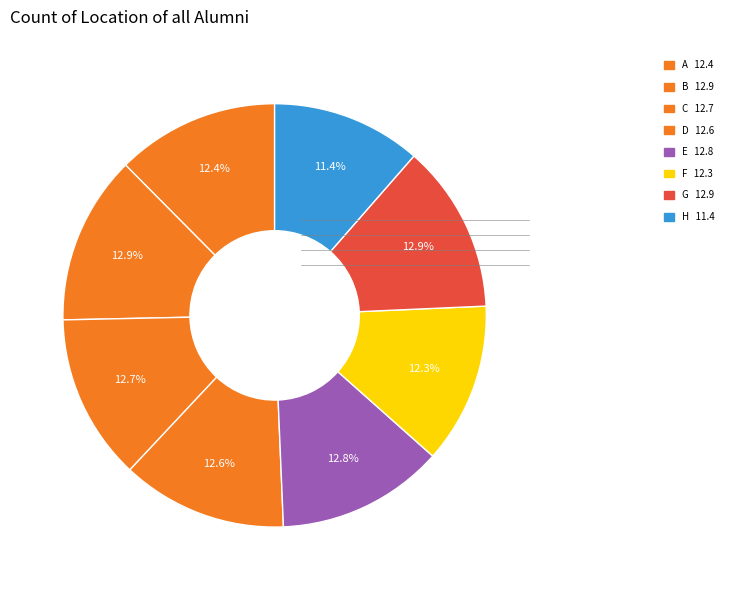

What percentage is NOT represented by H?

88.6%